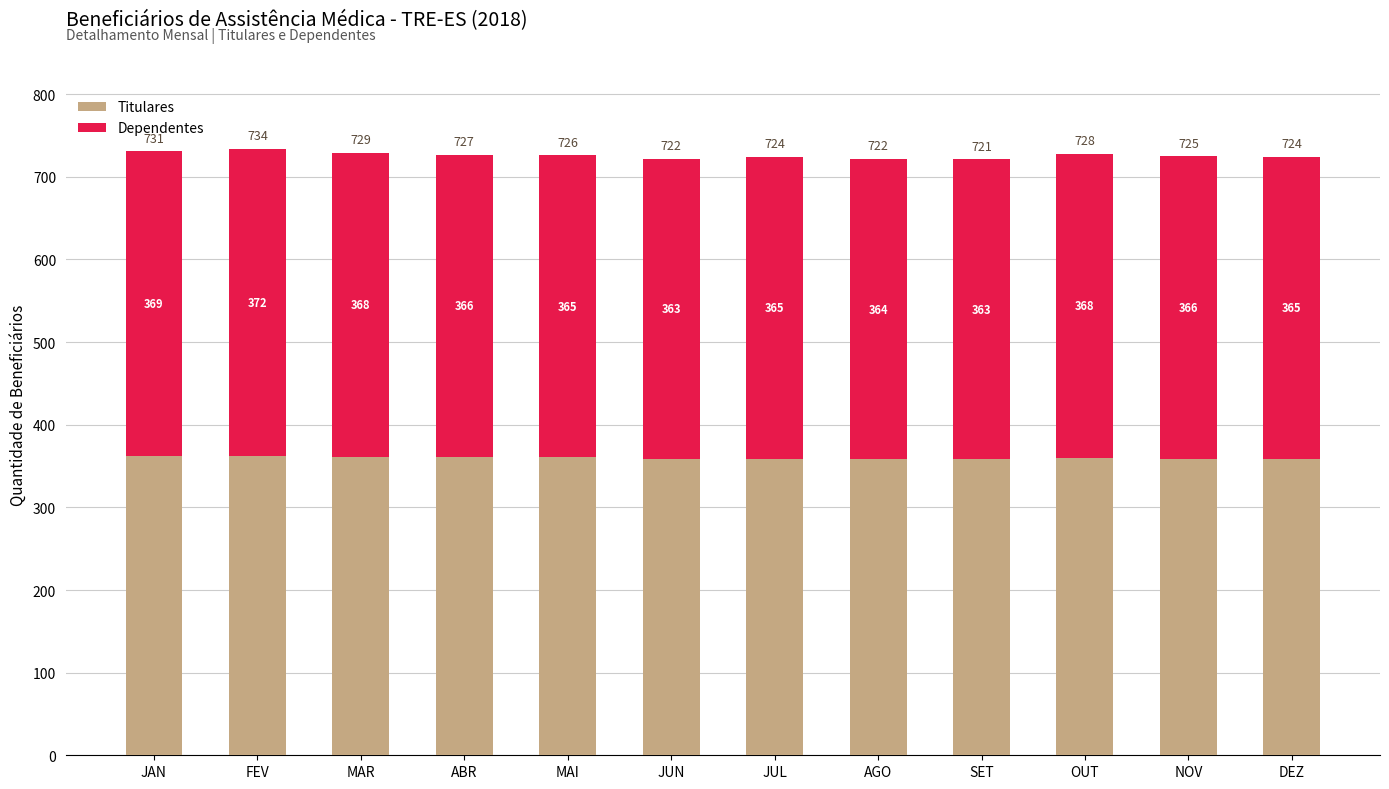

Reading left to right, list the values for the Titulares series.

362	362	361	361	361	359	359	358	358	360	359	359